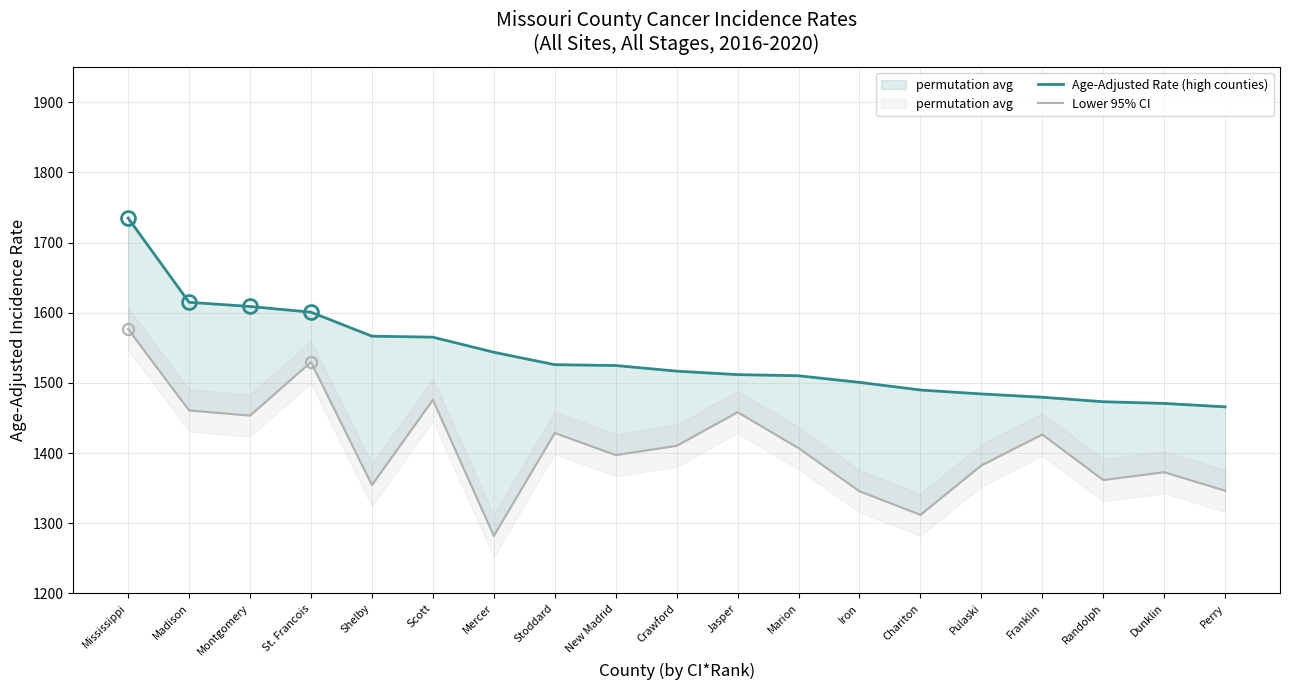

What is the sum of the Lower 95% CI values at Shelby and Randolph?

2716.2